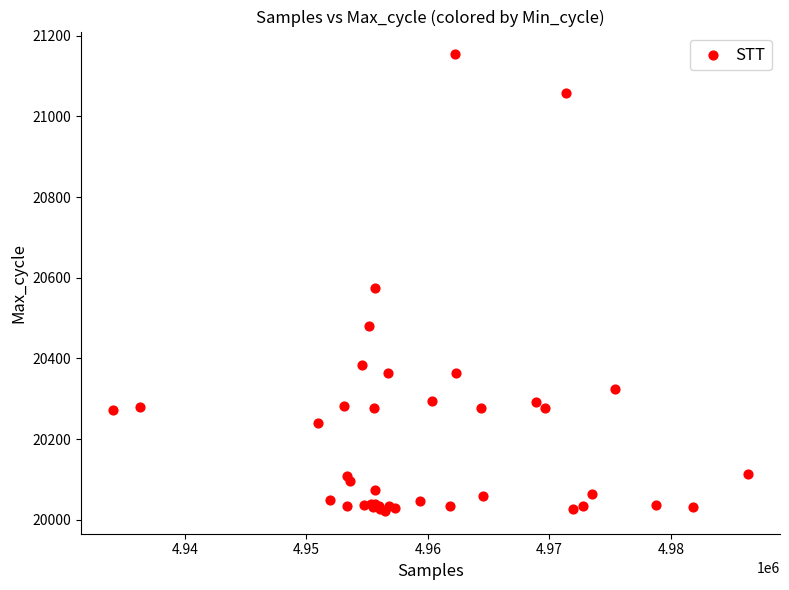

What Y value in the scatter plot is closest to 20588?

20575